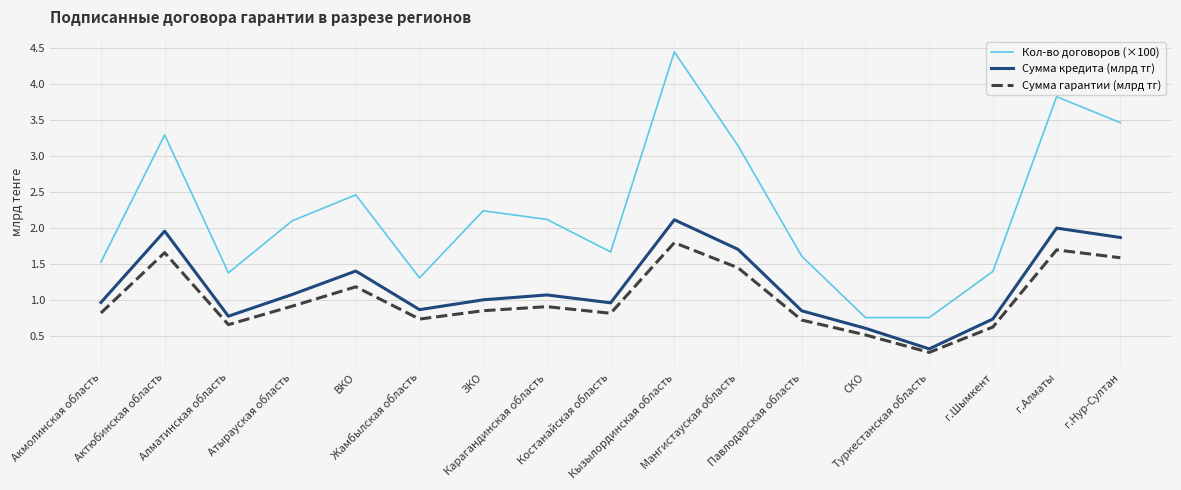

What are all the series names shown in the legend?

Кол-во договоров (×100), Сумма кредита (млрд тг), Сумма гарантии (млрд тг)